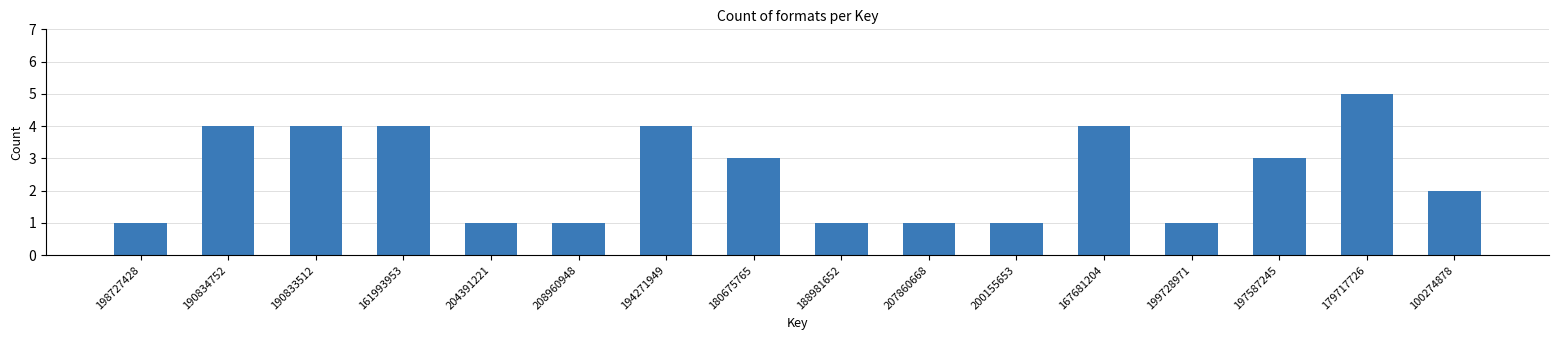

Reading left to right, extract all data points from this chart.

1	4	4	4	1	1	4	3	1	1	1	4	1	3	5	2